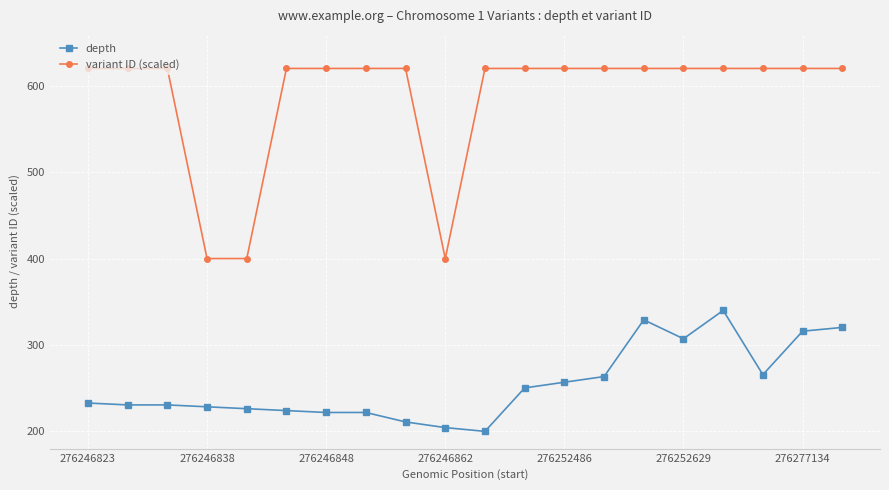

What is the average value of the variant ID (scaled) series?

587.0